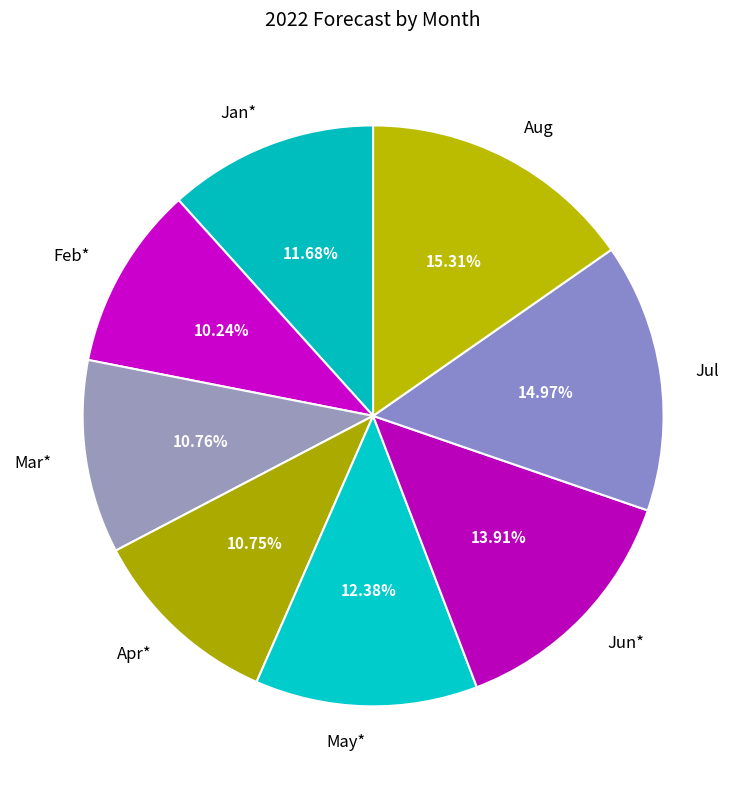

To the nearest percent, what percentage of the pie is Jul?

15%